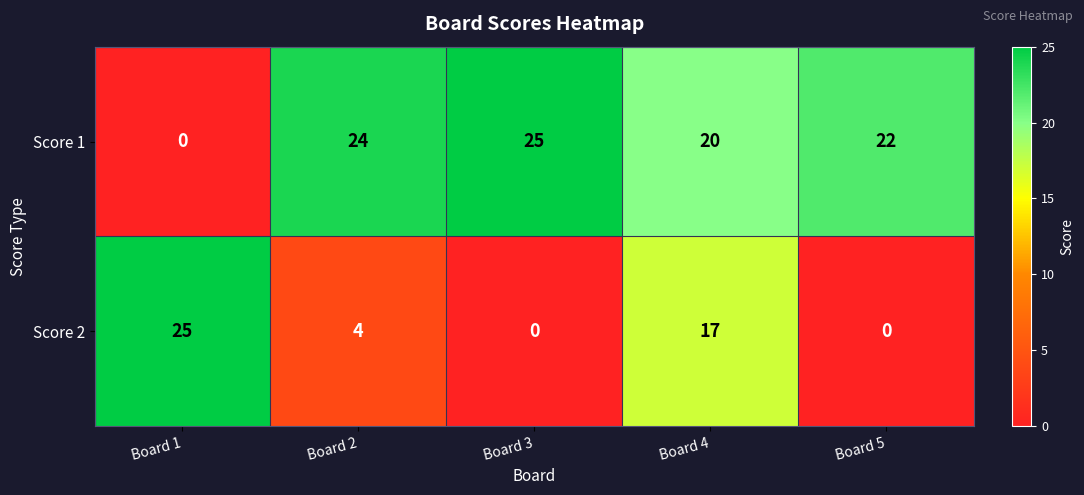

At Board 1, list the series in order from smallest to largest.

Score 1, Score 2